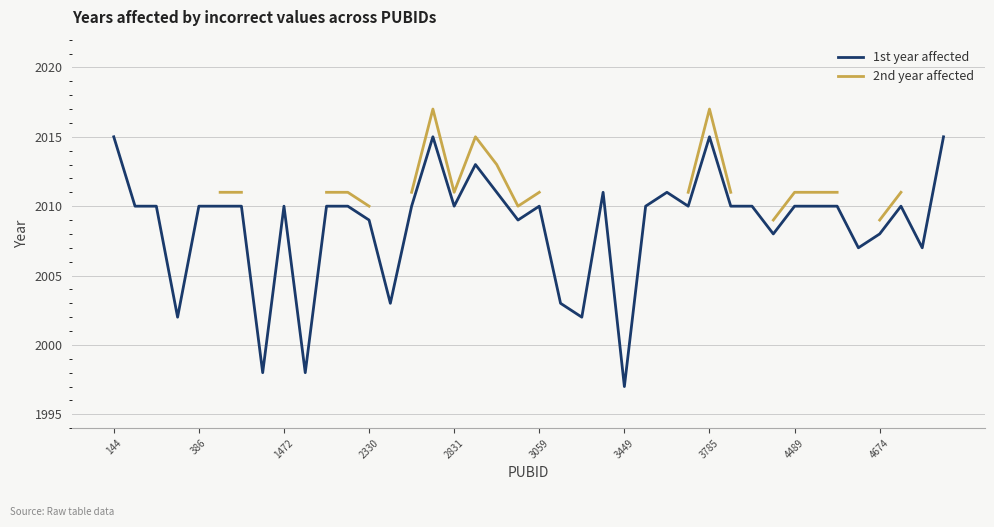

At which label does 1st year affected reach its minimum?

3449